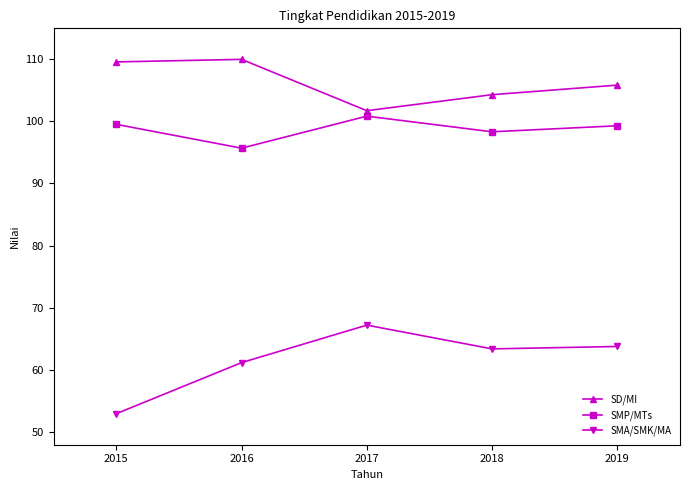

What is the difference between the highest and lowest values at 2015?

56.7